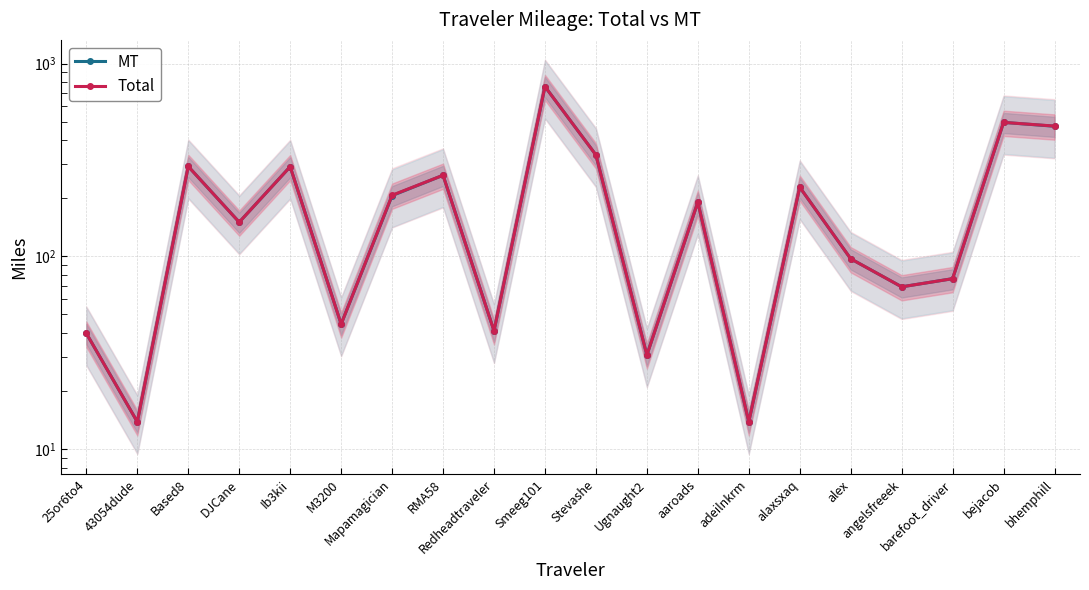

Reading left to right, transcribe all the data shown in this chart.

MT: 39.9	13.9	292.7	150.5	291.9	44.5	206.7	263.4	41.1	759.7	335.8	30.8	191.2	13.9	228.4	97.2	69.5	76.6	495.4	473.1
Total: 39.9	13.9	292.7	150.5	291.9	44.5	207.5	263.4	41.1	759.7	335.8	30.8	191.2	13.9	228.4	97.2	69.5	76.6	495.4	474.0